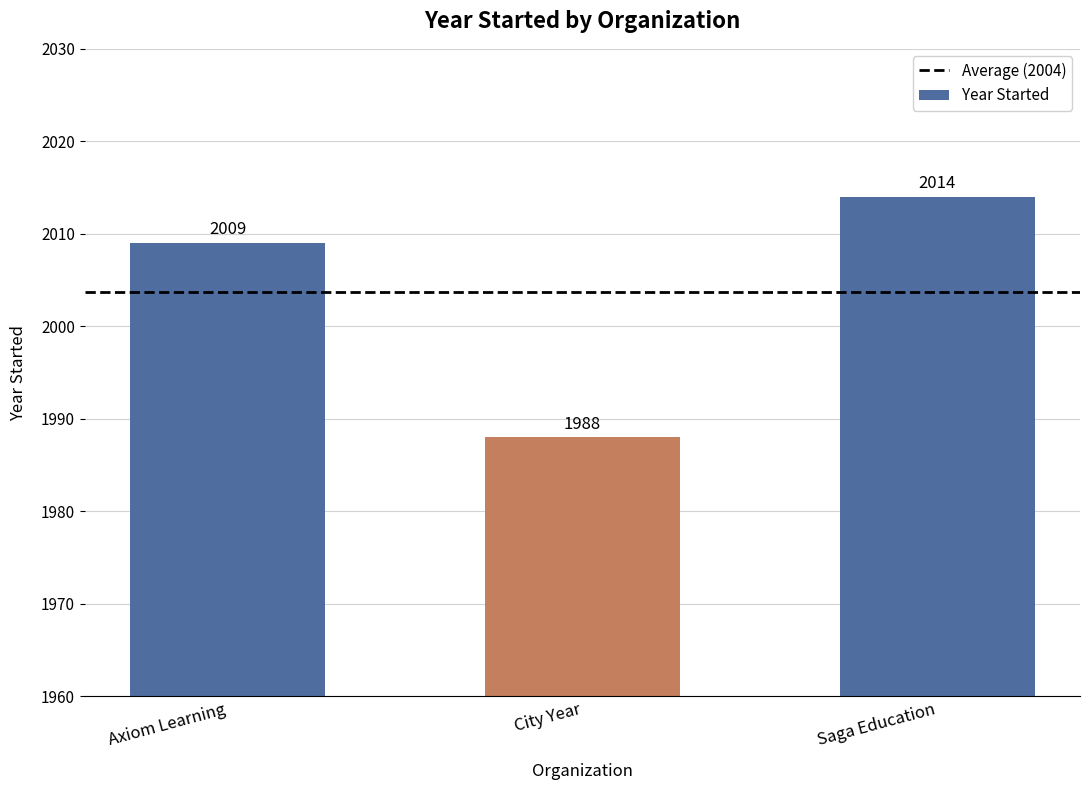

Rank the categories by value from highest to lowest.

Saga Education, Axiom Learning, City Year